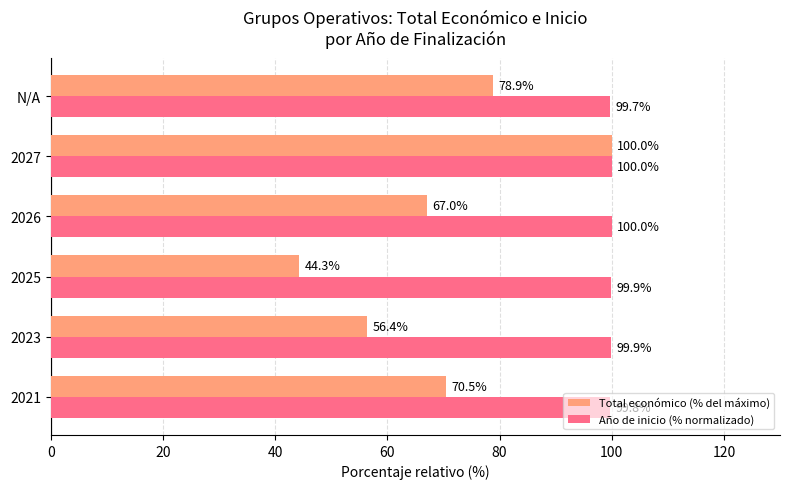

Which series has the largest total across all categories?

Año de inicio (% normalizado)